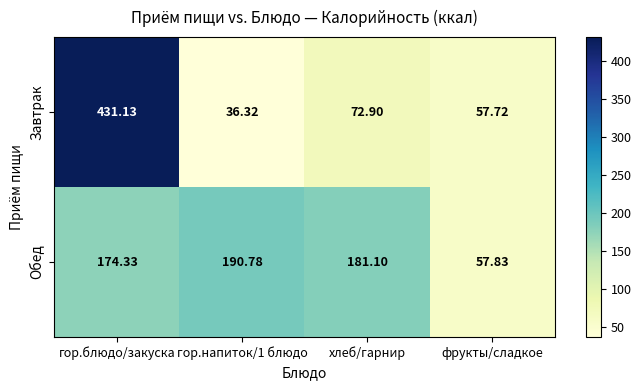

At гор.блюдо/закуска, list the series in order from largest to smallest.

Завтрак, Обед